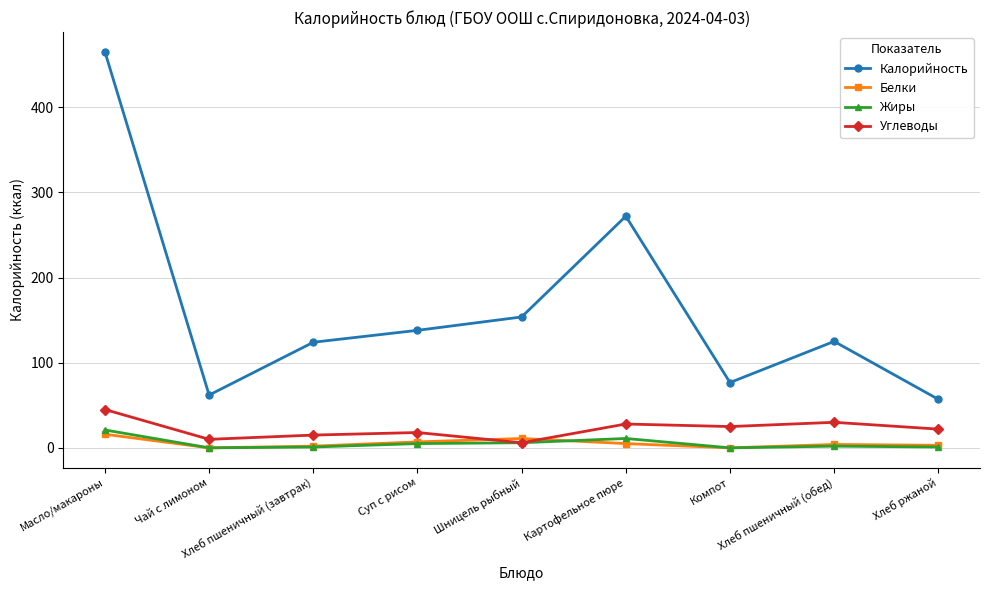

True or false: Углеводы and Калорийность intersect in this chart.

False